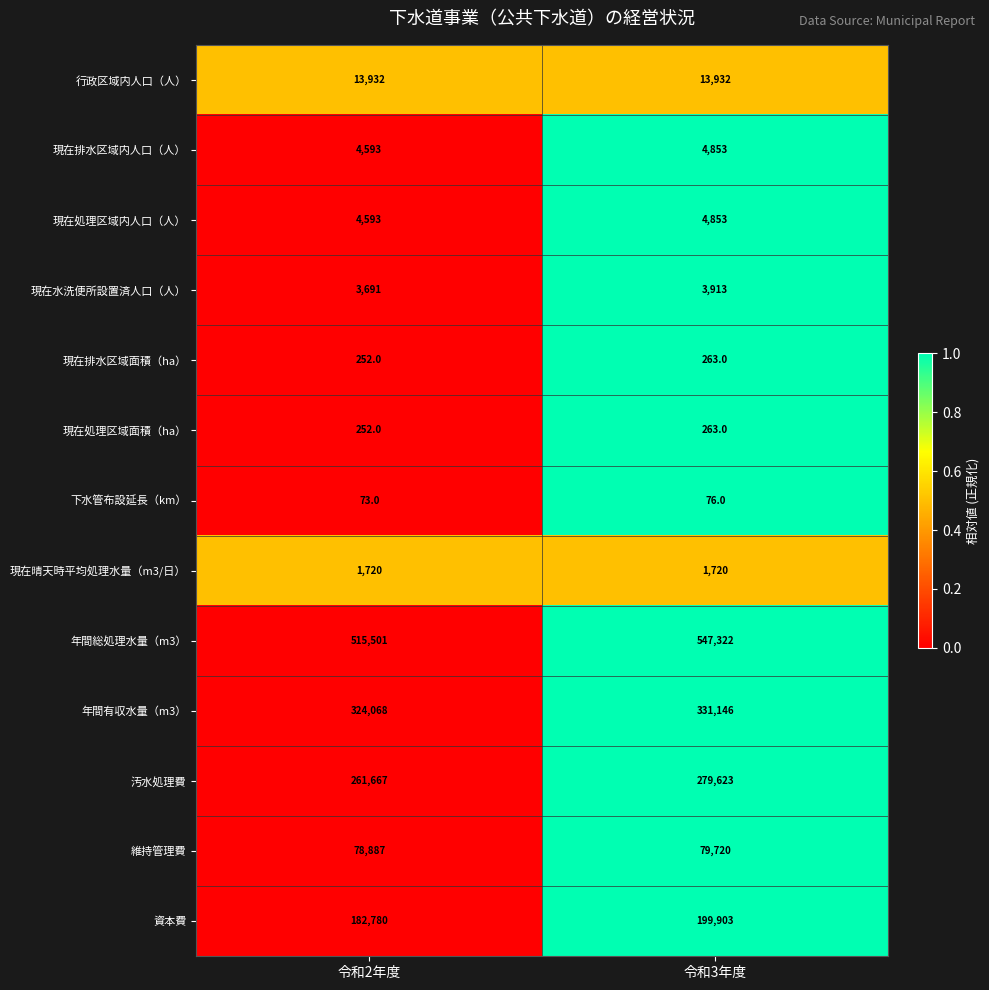

What is the minimum value for 現在排水区域内人口（人）?

4593